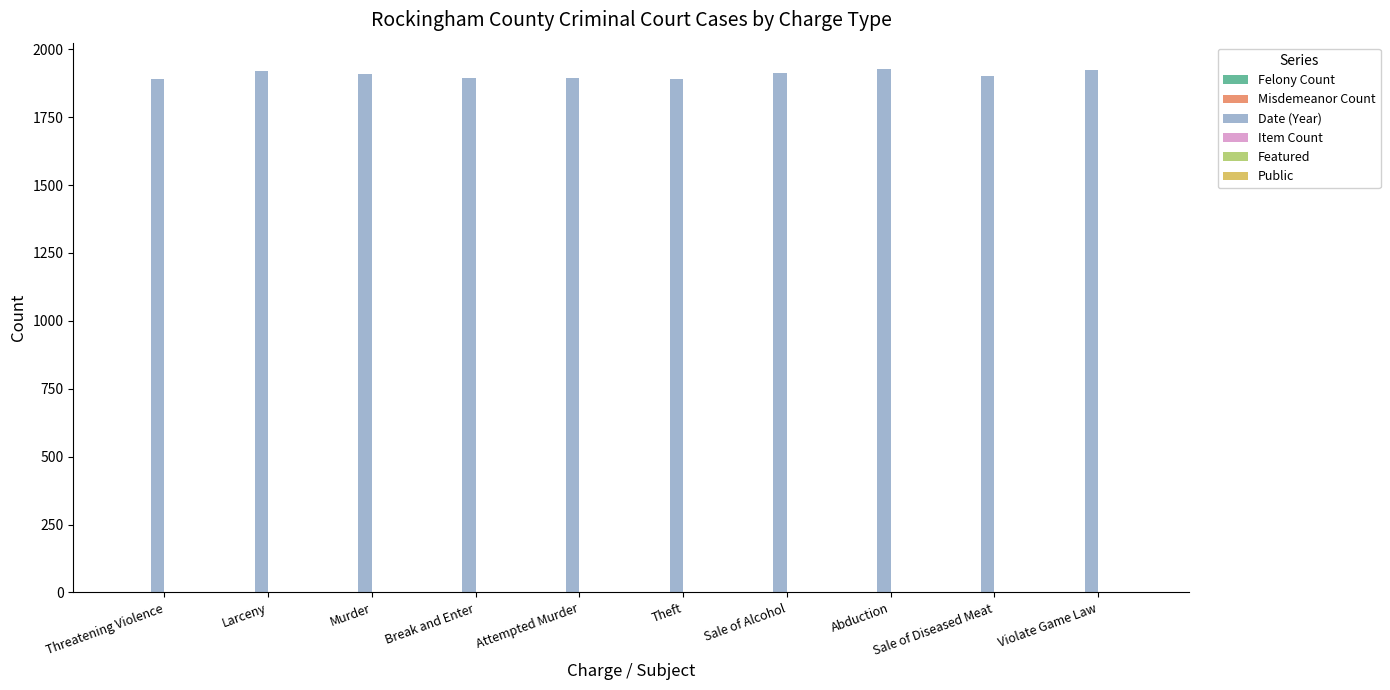

Which series has the largest total across all categories?

Date (Year)